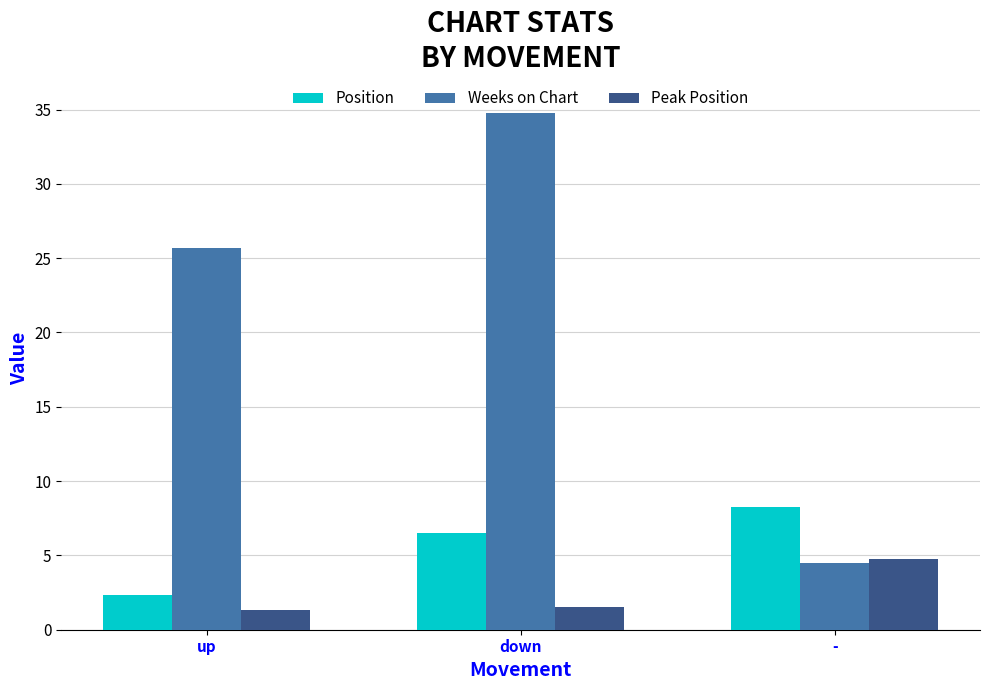

Which series has the largest range (max minus min)?

Weeks on Chart